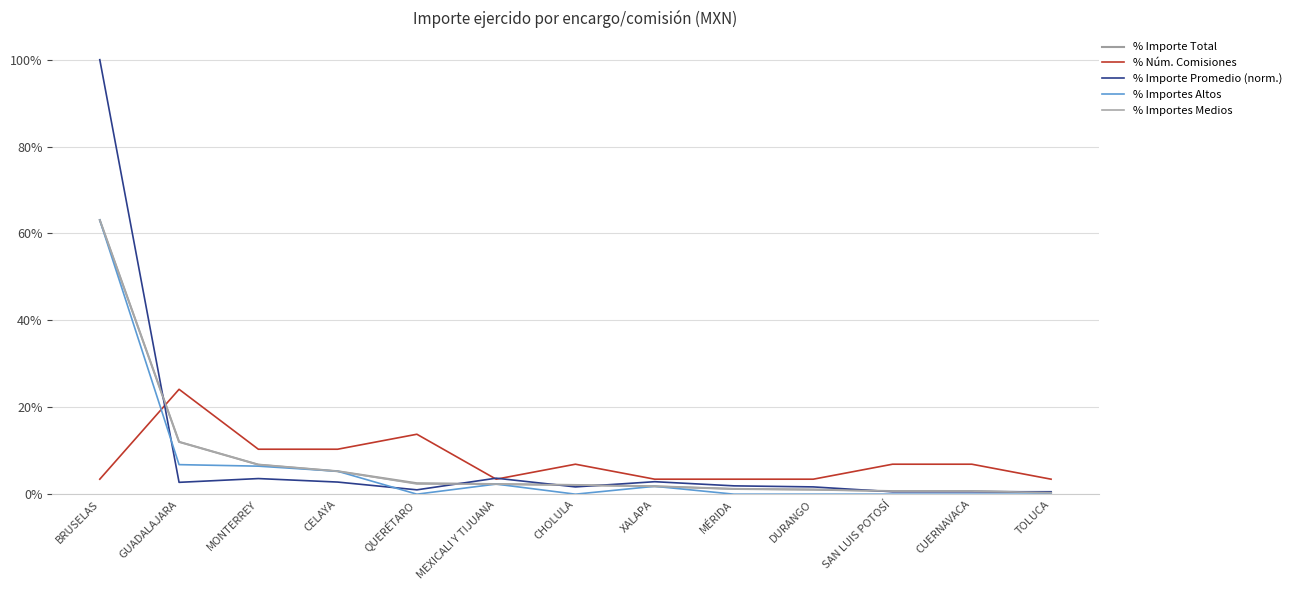

Reading right to left, transcribe all the data shown in this chart.

% Importe Total: 0.4	0.7	0.7	1.1	1.2	1.8	2.1	2.3	2.5	5.3	6.8	12.0	63.1
% Núm. Comisiones: 3.4	6.9	6.9	3.4	3.4	3.4	6.9	3.4	13.8	10.3	10.3	24.1	3.4
% Importe Promedio (norm.): 0.6	0.6	0.6	1.7	1.9	2.9	1.7	3.7	1.0	2.8	3.6	2.7	100.0
% Importes Altos: 0.0	0.0	0.0	0.0	0.0	1.8	0.0	2.3	0.0	5.3	6.4	6.8	63.1
% Importes Medios: 0.4	0.7	0.7	1.1	1.2	1.8	2.1	2.3	2.4	5.3	6.8	12.0	63.1